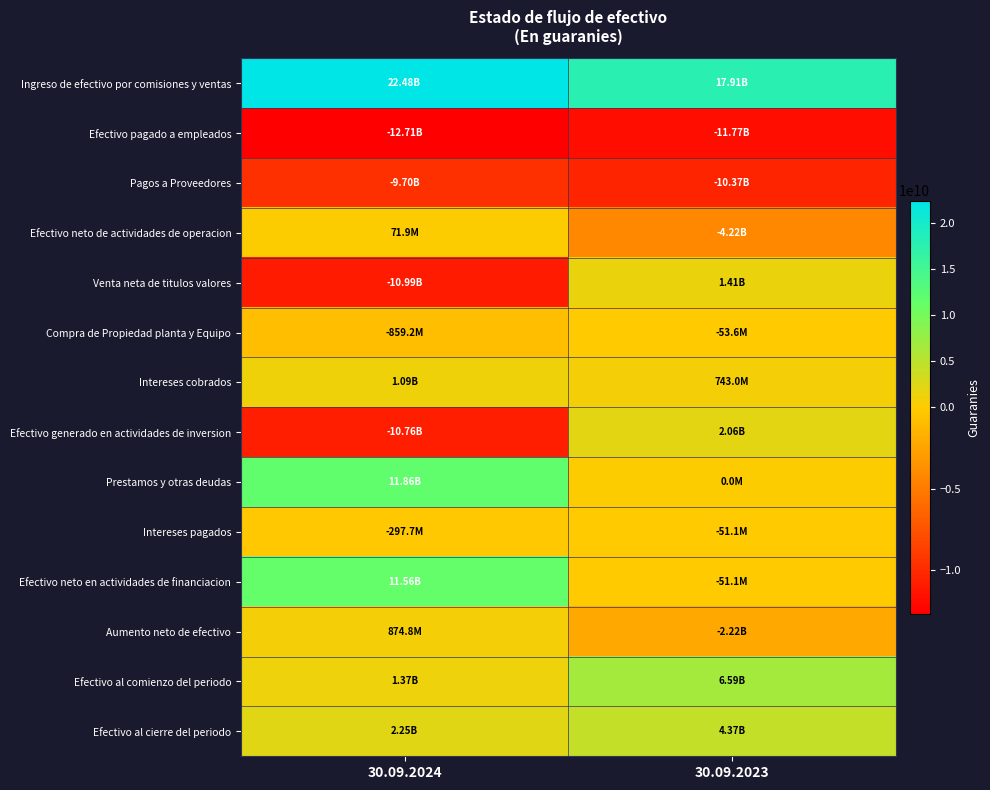

Between 30.09.2024 and 30.09.2023, which series saw the biggest shift?

Efectivo generado en actividades de inversion